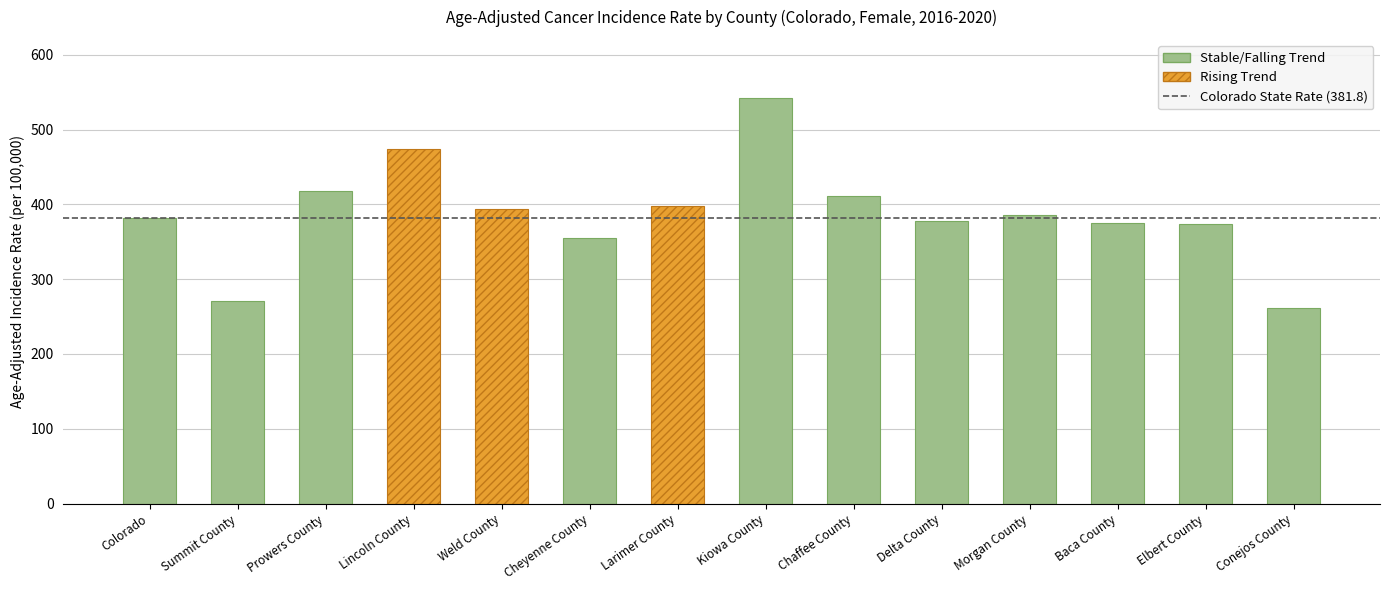

At which label does the data first exceed 386?

Prowers County